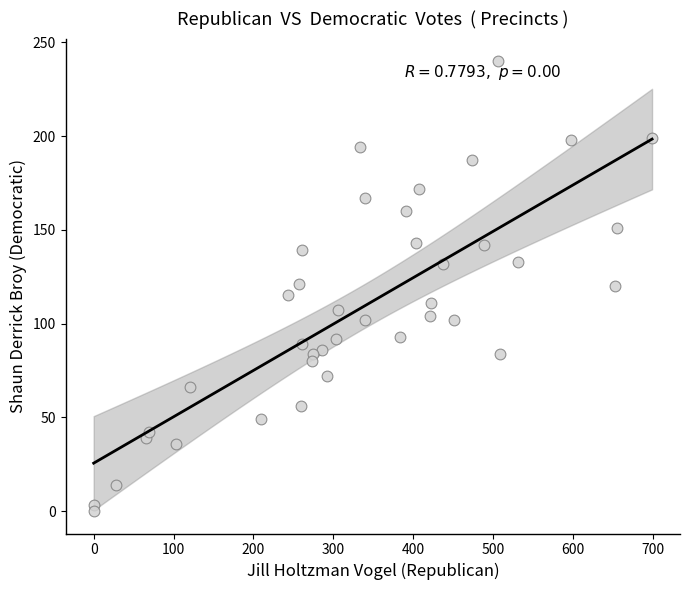

What is the range of X values (max minus min)?

699